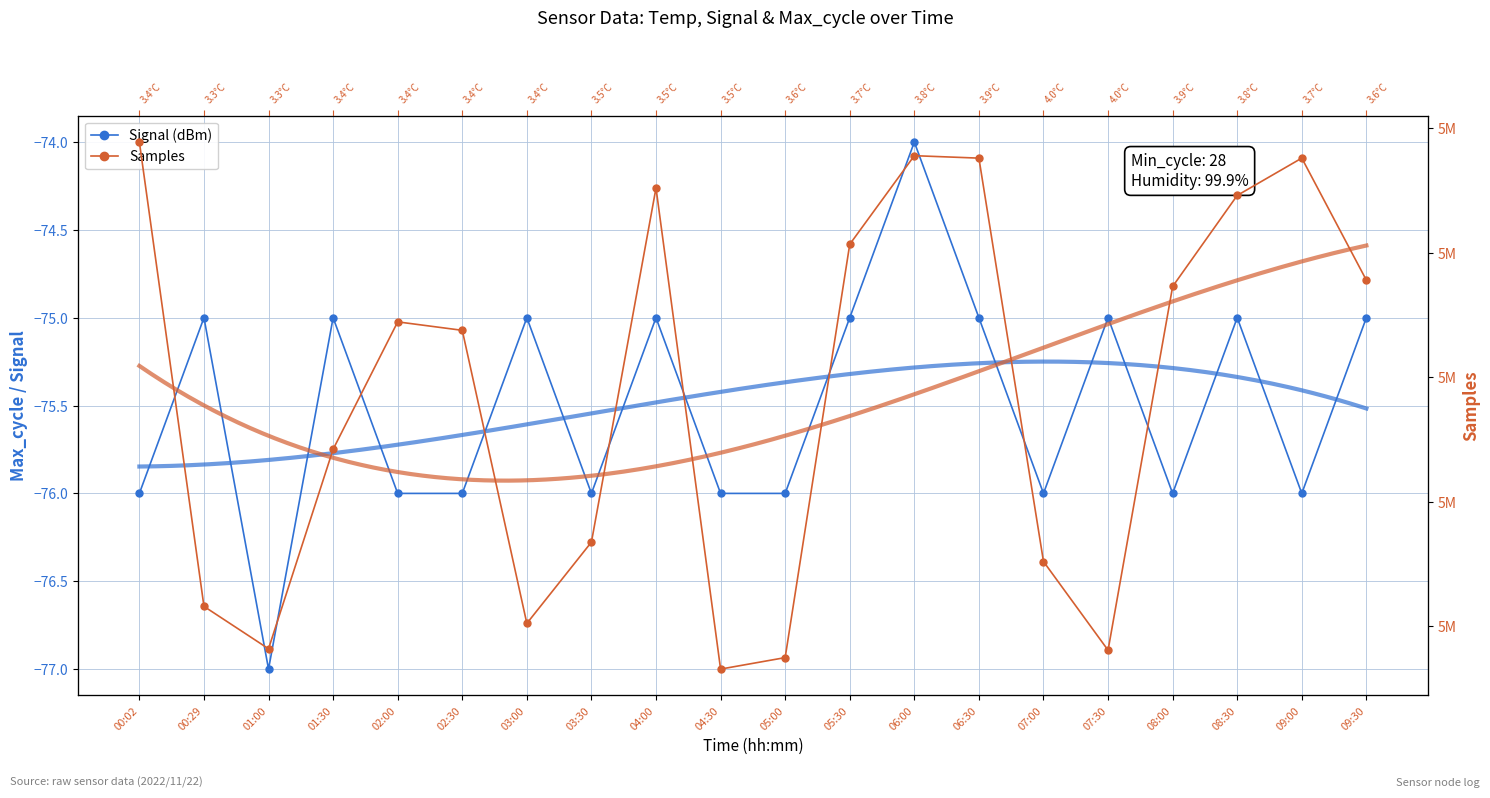

What is the total value across all series at 07:00?

5057519